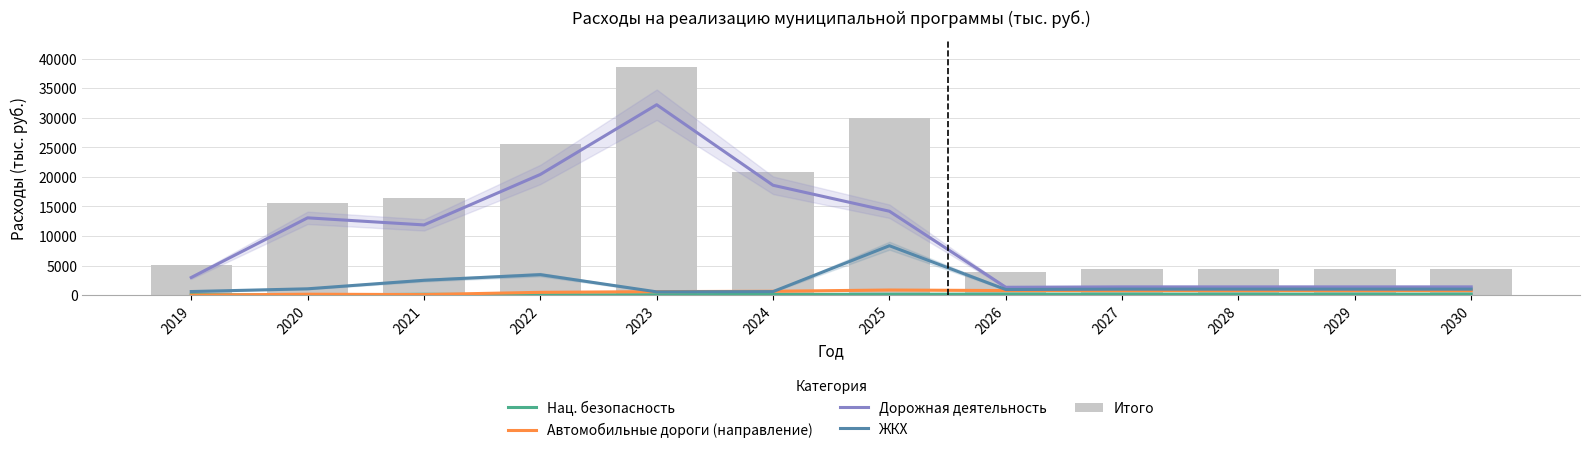

What is the value of the Итого bar at the 6th from the left?

20808.0